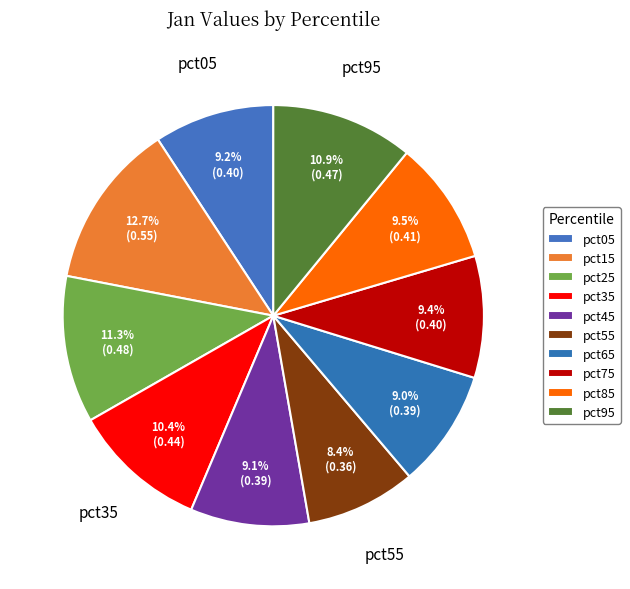

To the nearest percent, what portion does pct85 represent?

9%